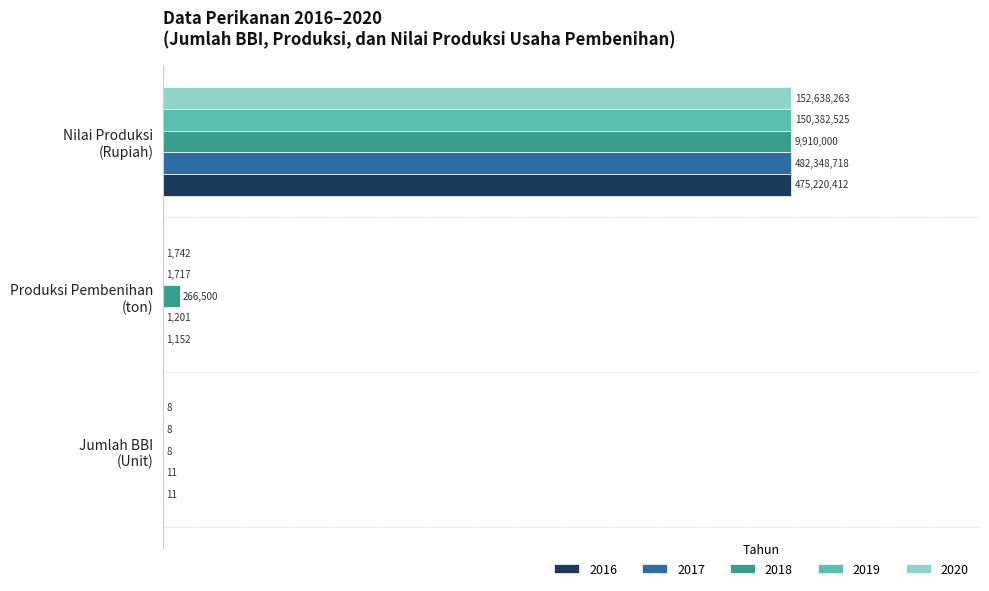

What are all the series names shown in the legend?

2016, 2017, 2018, 2019, 2020